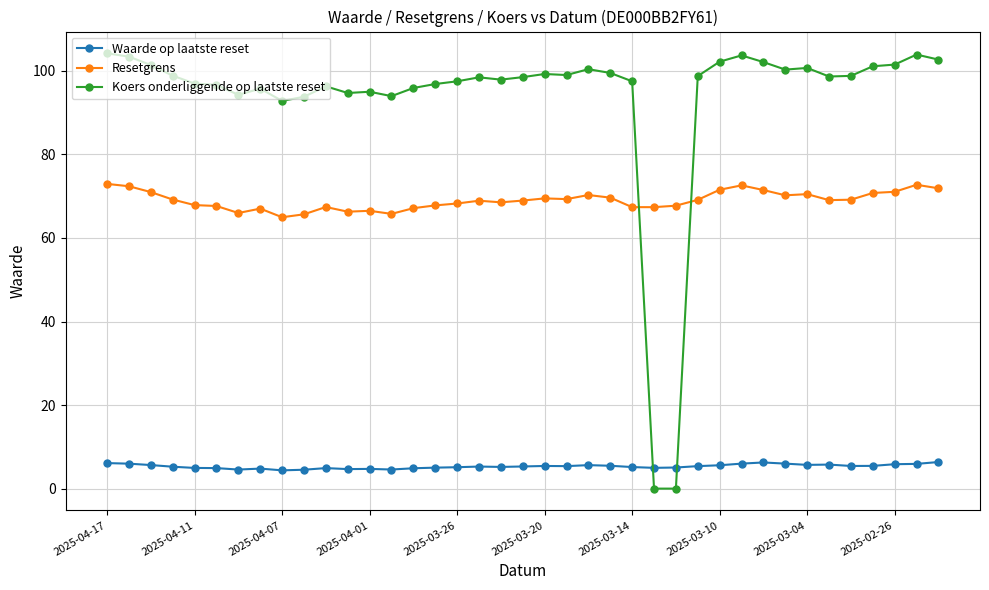

Which series has the largest total across all categories?

Koers onderliggende op laatste reset